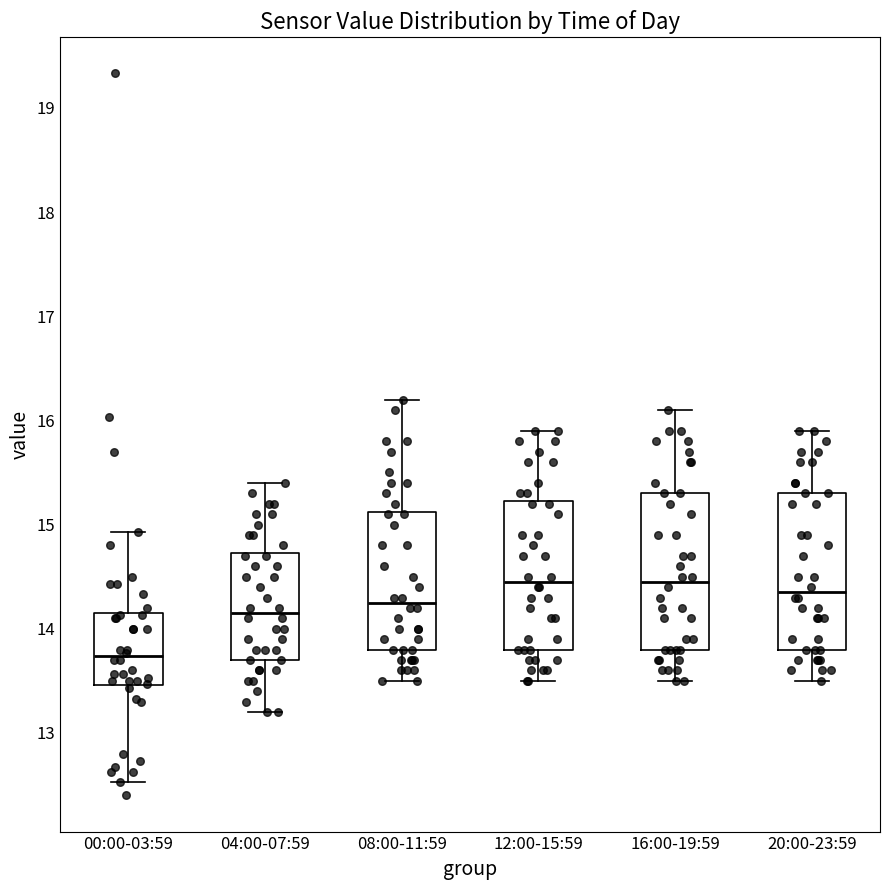

Which box has the lowest median line?

00:00-03:59